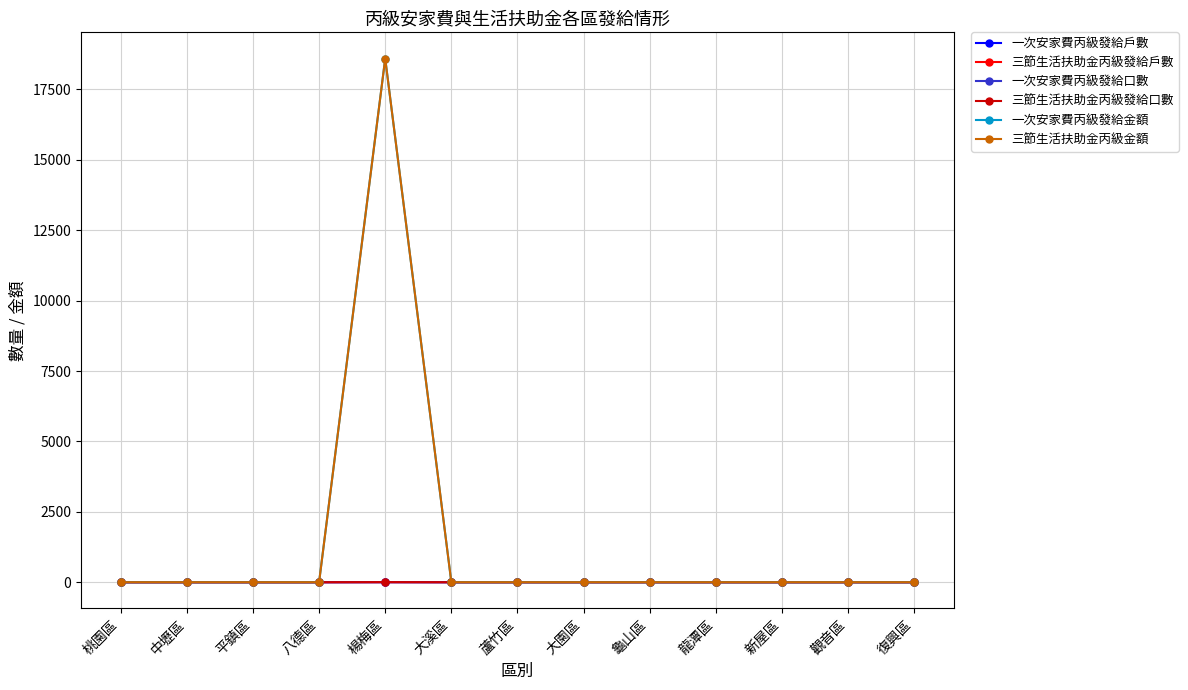

Where is the first local maximum for 三節生活扶助金丙級發給戶數?

楊梅區